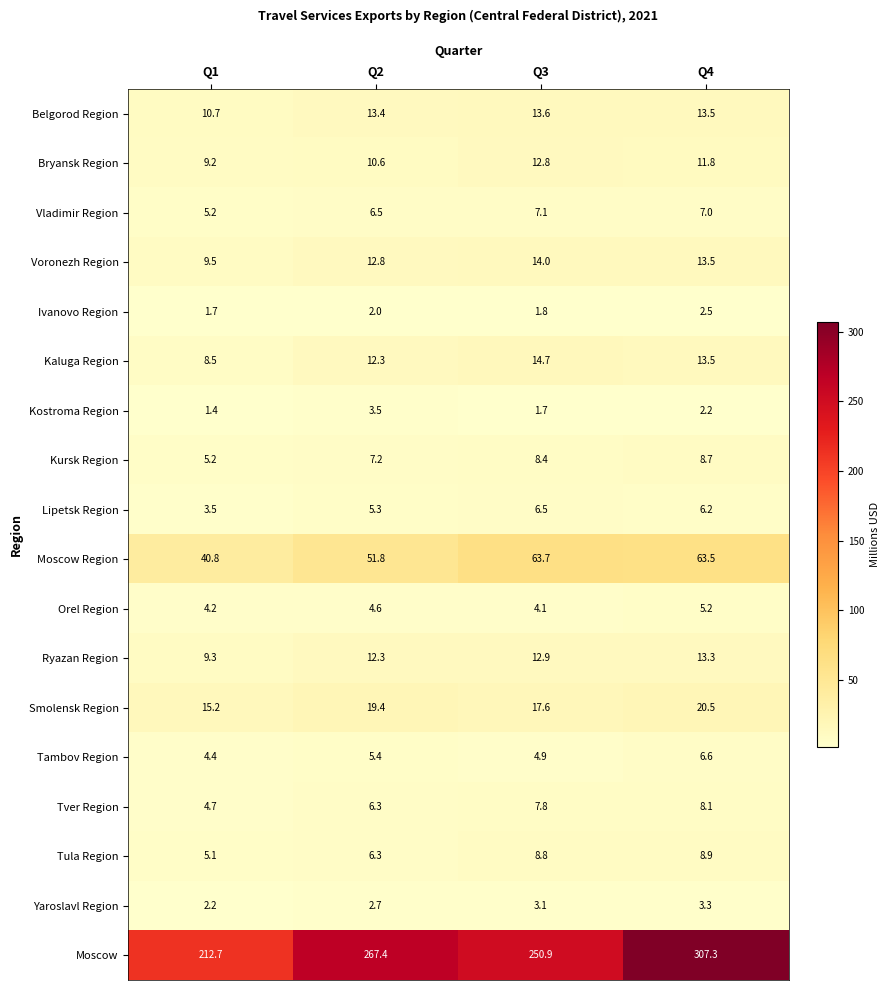

At which category is the sum across all series the highest?

Q4